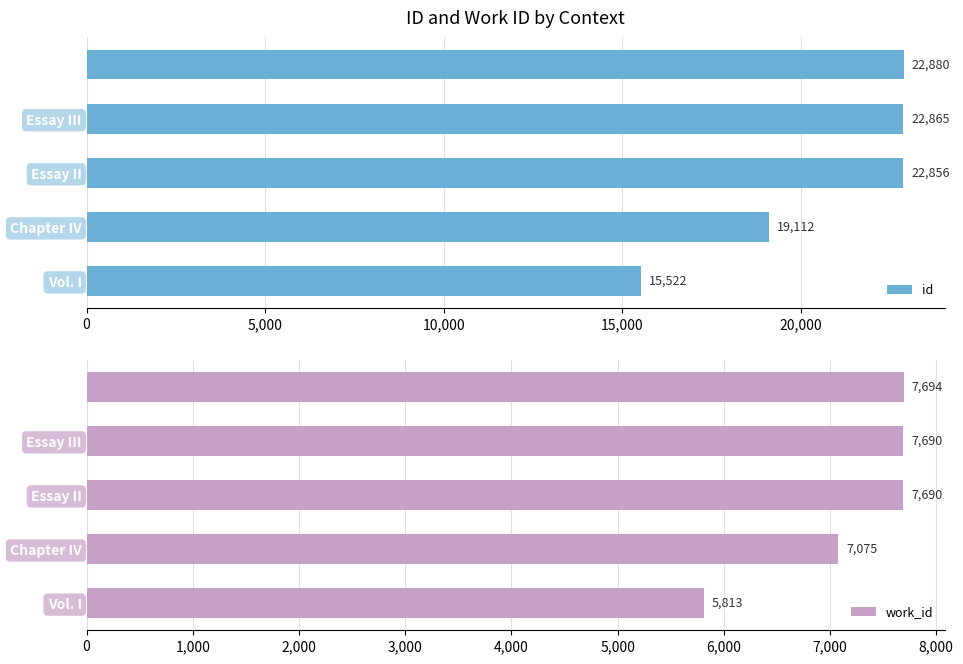

What are all the series names shown in the legend?

id, work_id